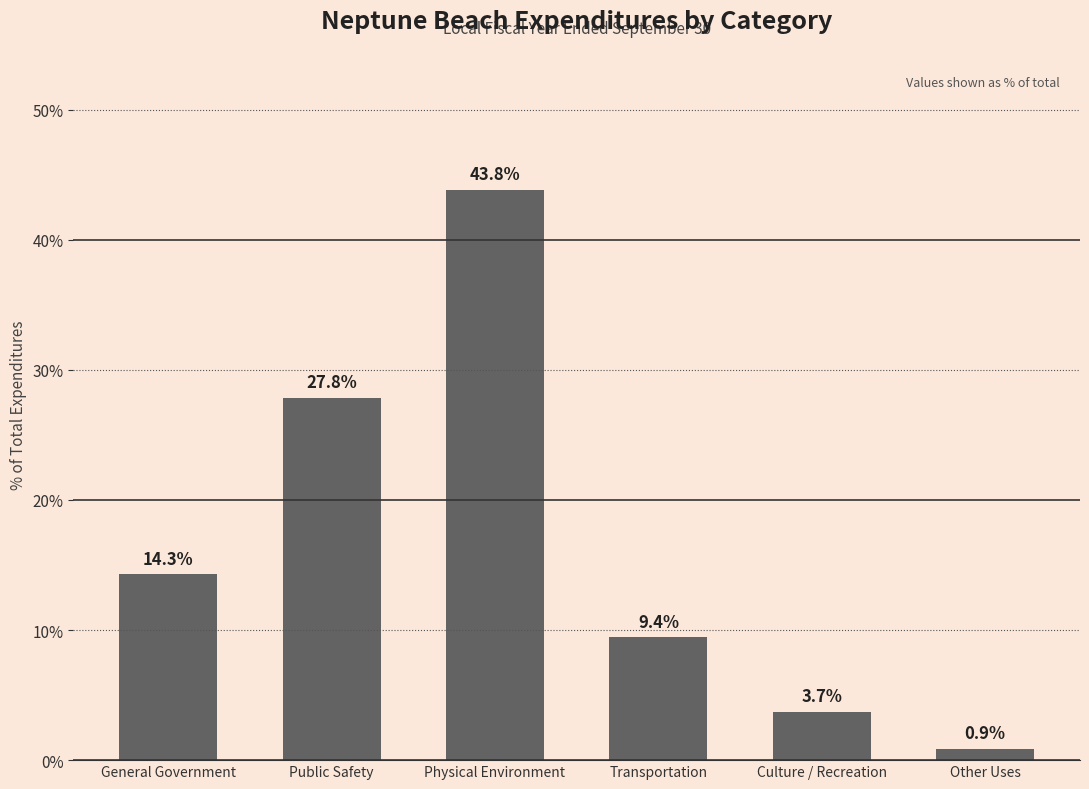

Does the chart contain stacked bars?

No